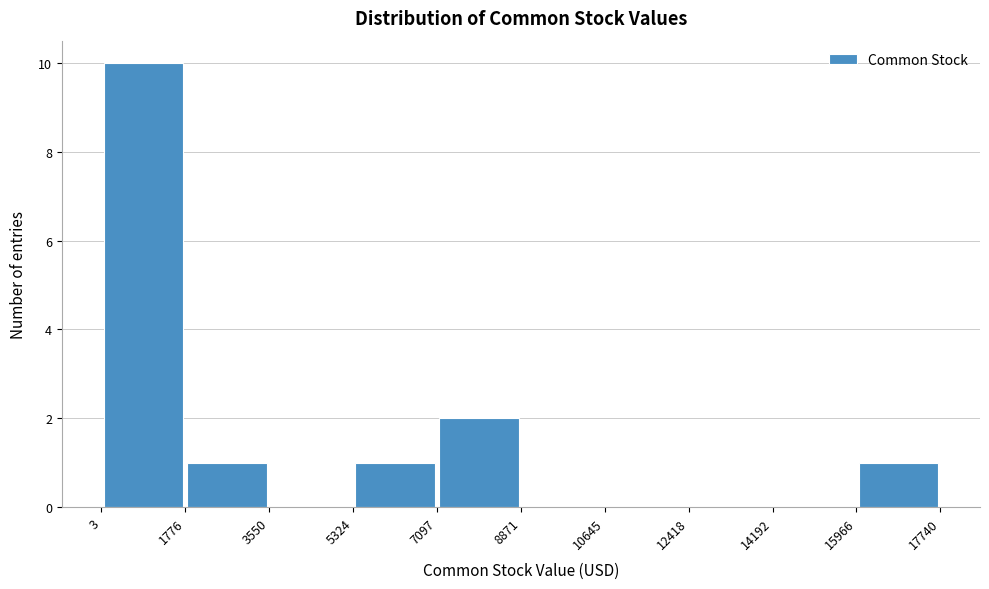

Reading left to right, list every bar in this chart as the range it spans on the x-axis followed by its height. The values are not printed on the chart, so give them approximately, as read against the axis.

3 to 1776: 10
1776 to 3550: 1
3550 to 5324: 0
5324 to 7097: 1
7097 to 8871: 2
8871 to 10645: 0
10645 to 12418: 0
12418 to 14192: 0
14192 to 15966: 0
15966 to 17740: 1